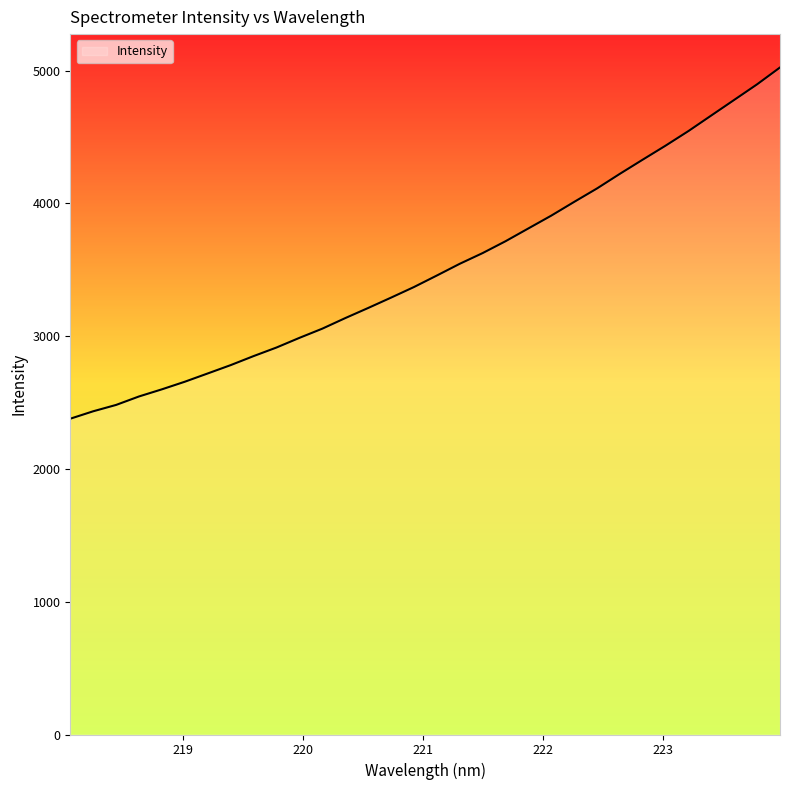

What is the average value?

3515.2